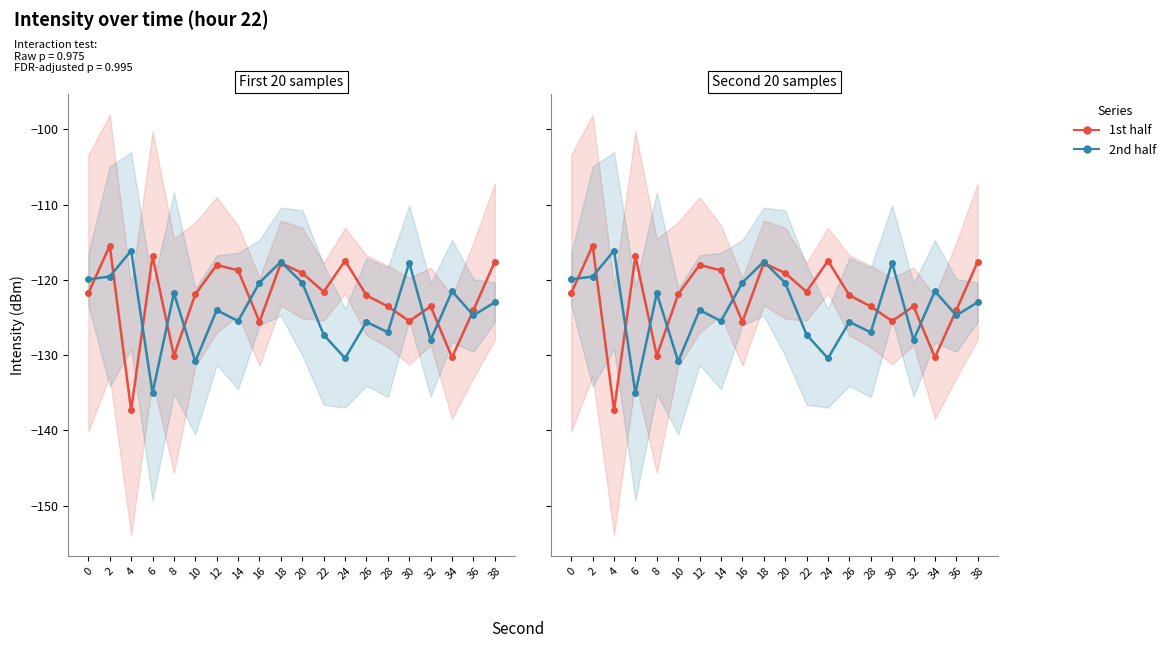

What is the value of the 1st half point at the 14th from the left?

-122.1